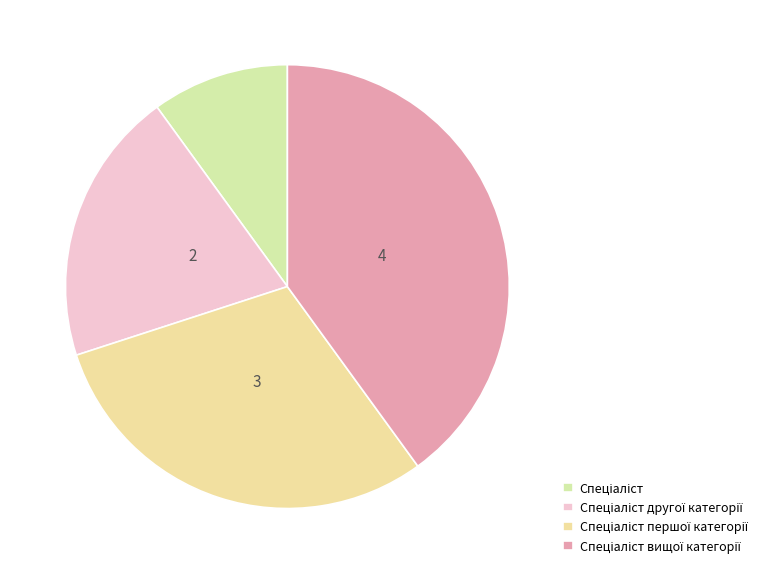

Which has a higher value, Спеціаліст or Спеціаліст вищої категорії?

Спеціаліст вищої категорії